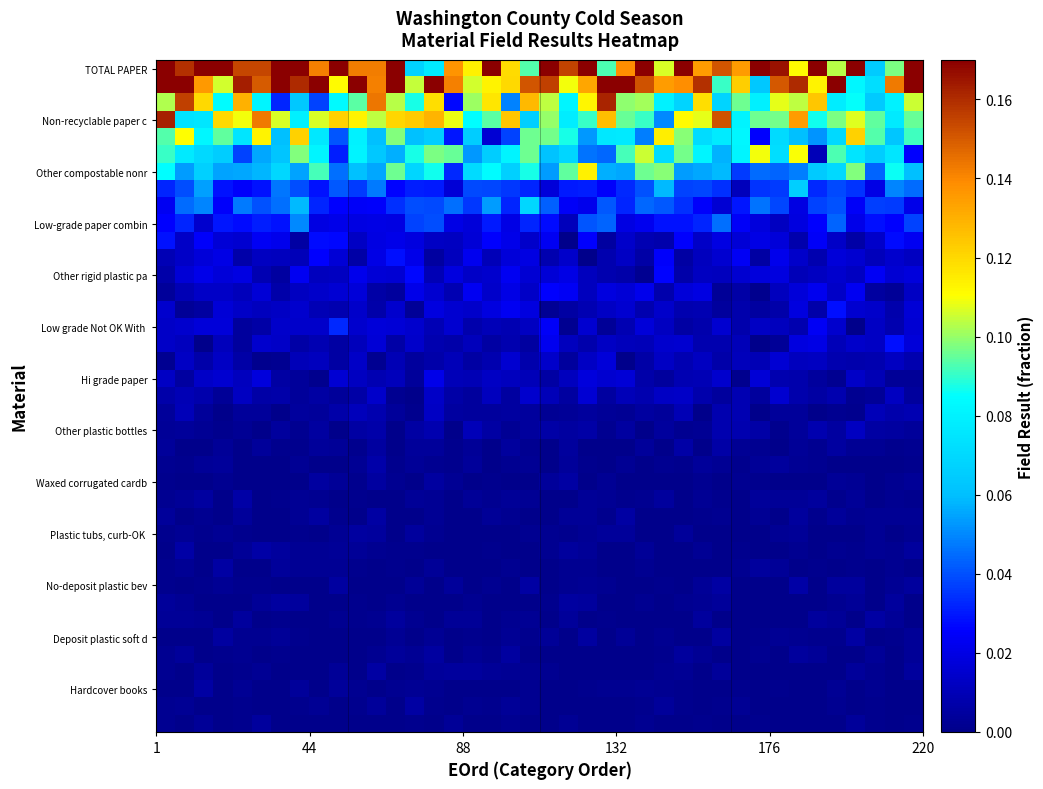

Count the number of categories in the chart.

40